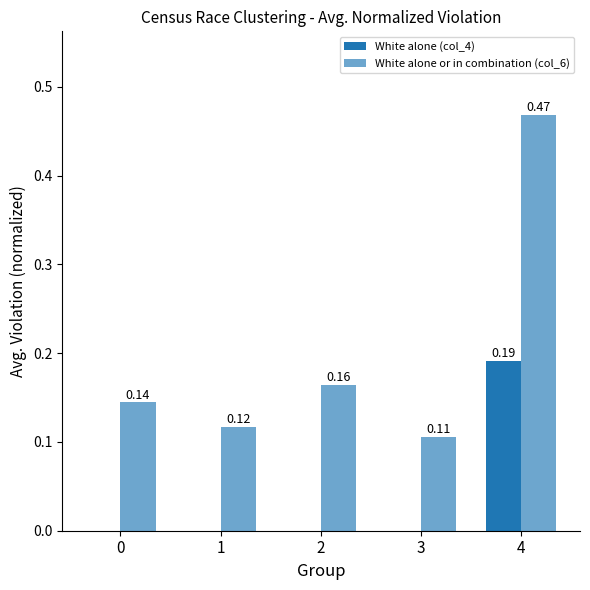

Count the number of categories in the chart.

5